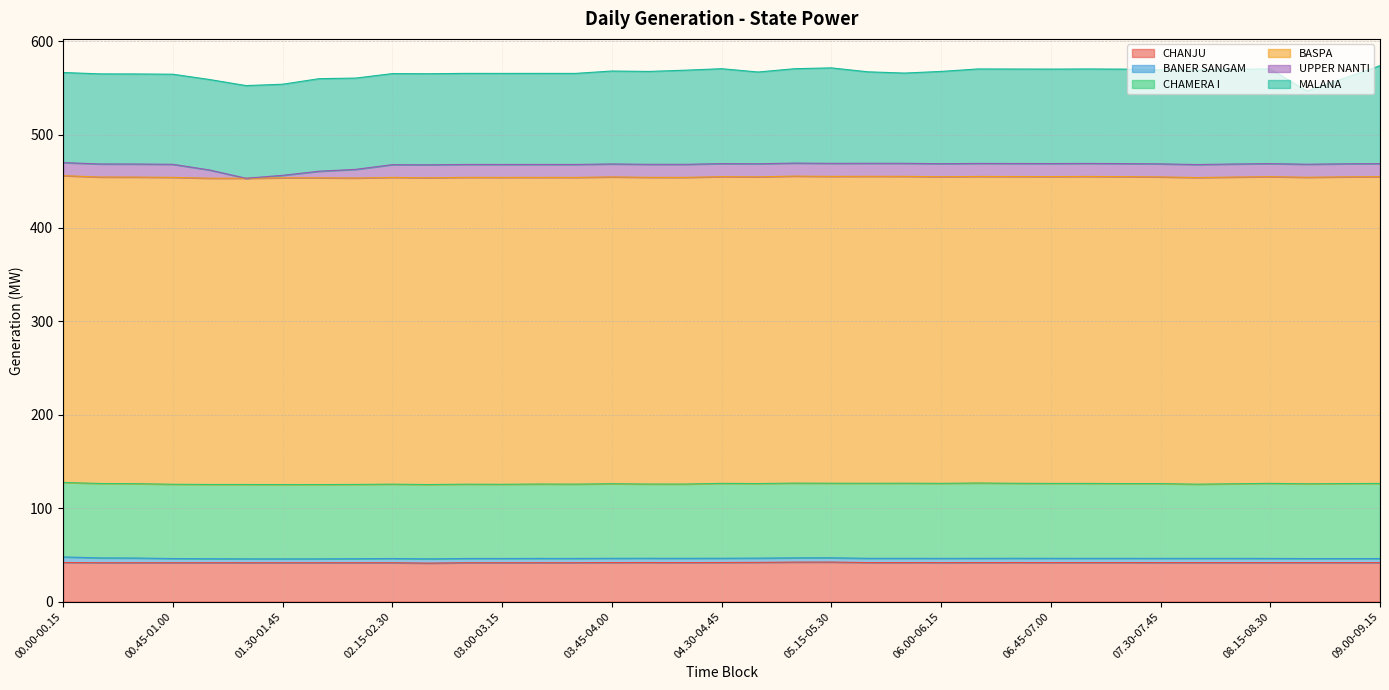

What is the label of the 32nd point from the right?

01.15-01.30